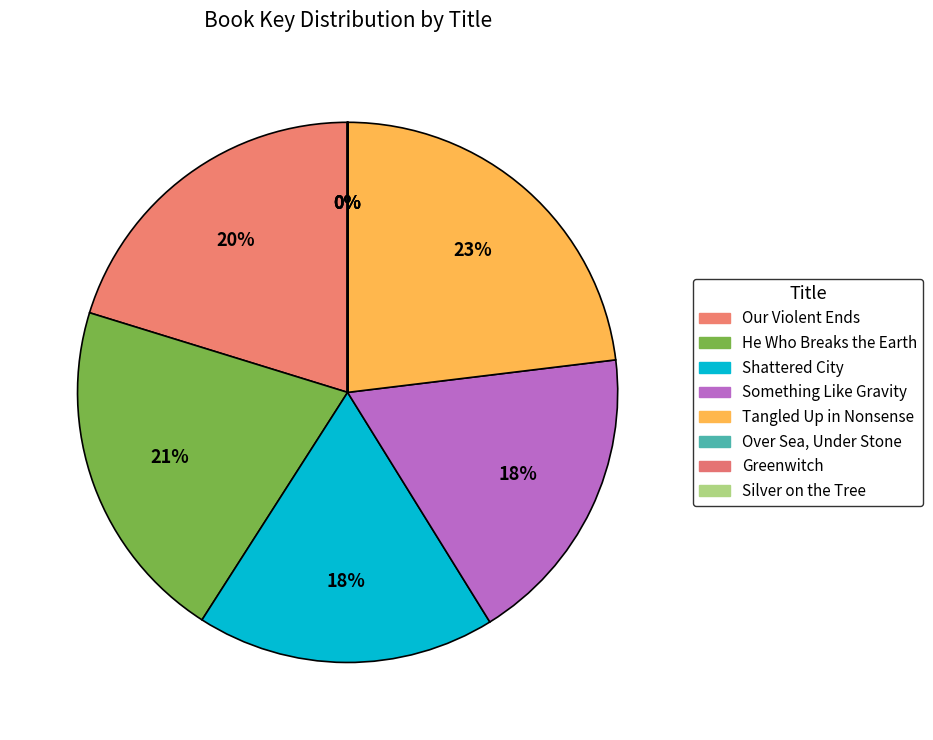

To the nearest percent, what is the average slice percentage?

12%